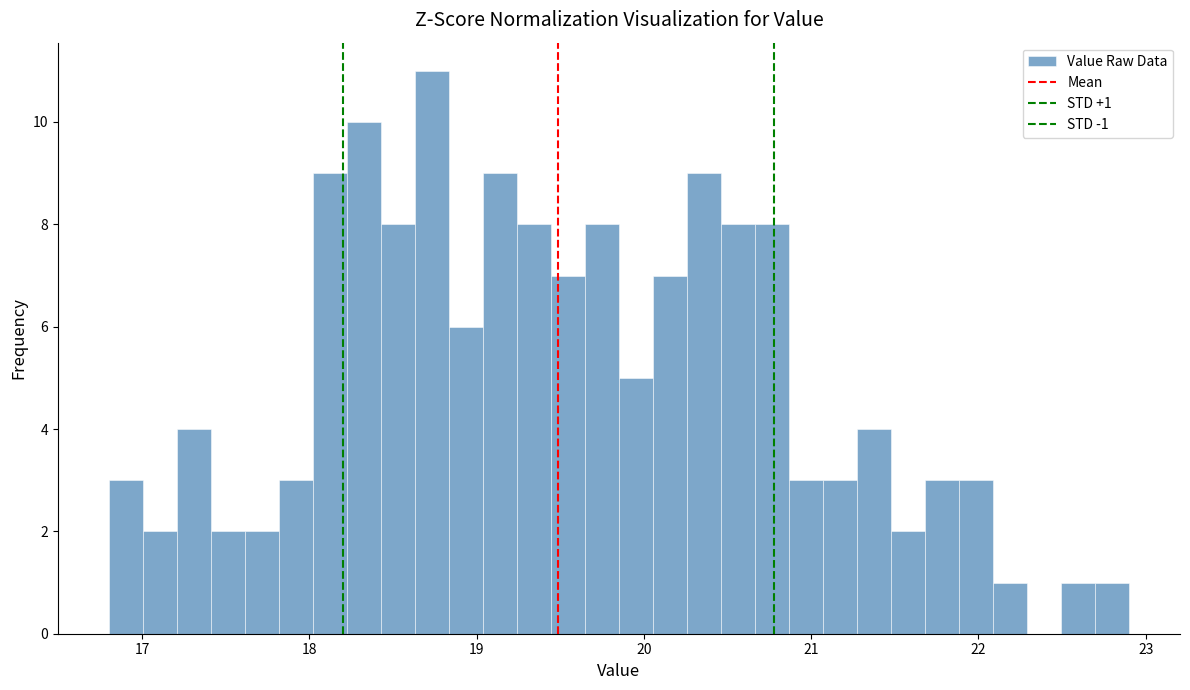

Read against the x-axis, roughly where is the centre of the tallest bar?

18.7